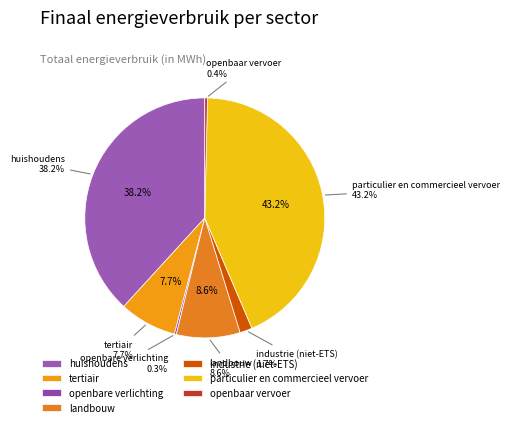

True or false: openbare verlichting accounts for 1% of the total.

False